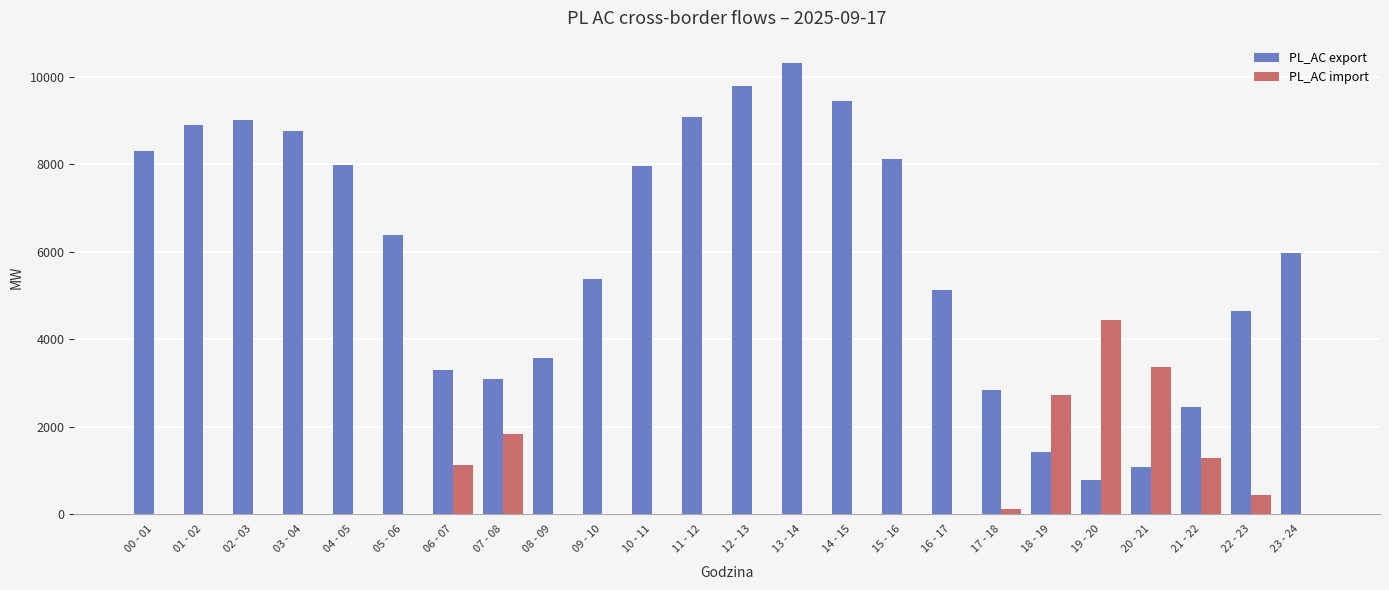

What is the highest value of the PL_AC import series?

4434